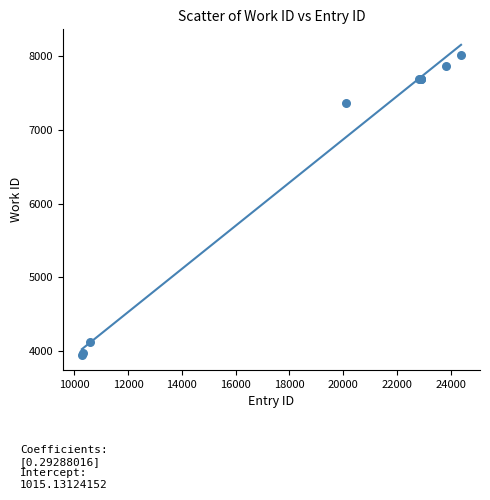

What Y value in the scatter plot is closest to 5984?

7370